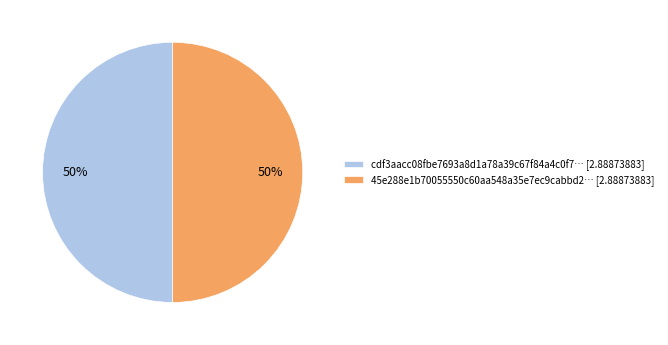

To the nearest percent, what is the average slice percentage?

50%